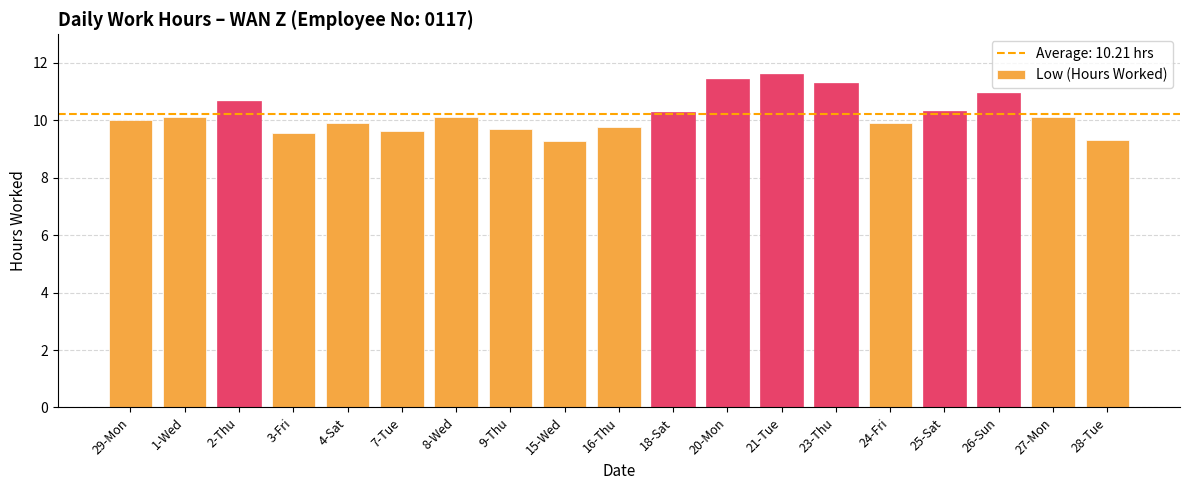

Read the value at 24-Fri.

9.9